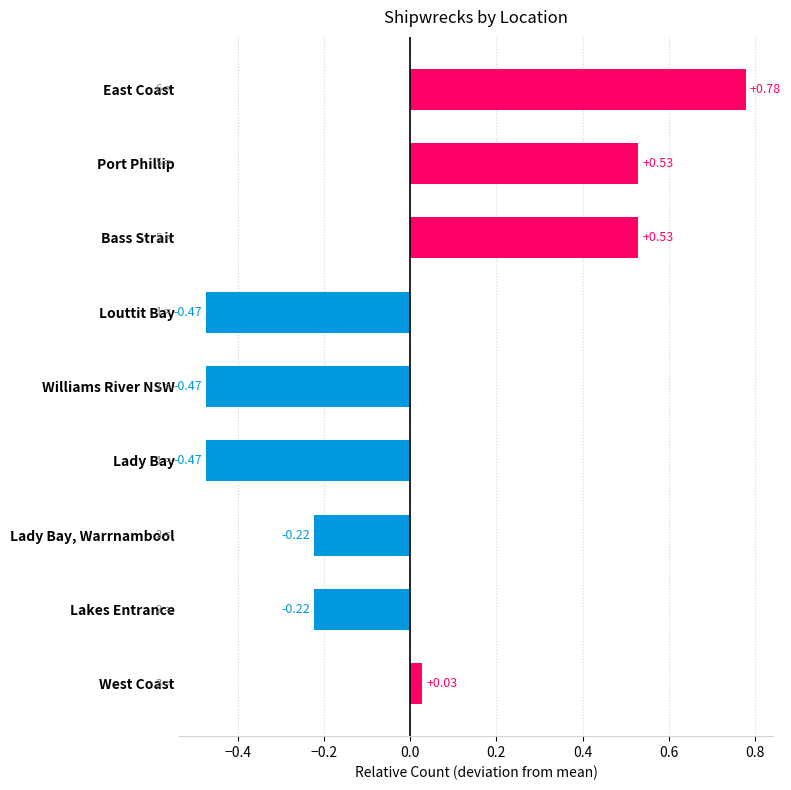

Count the number of values greater than 0.

4